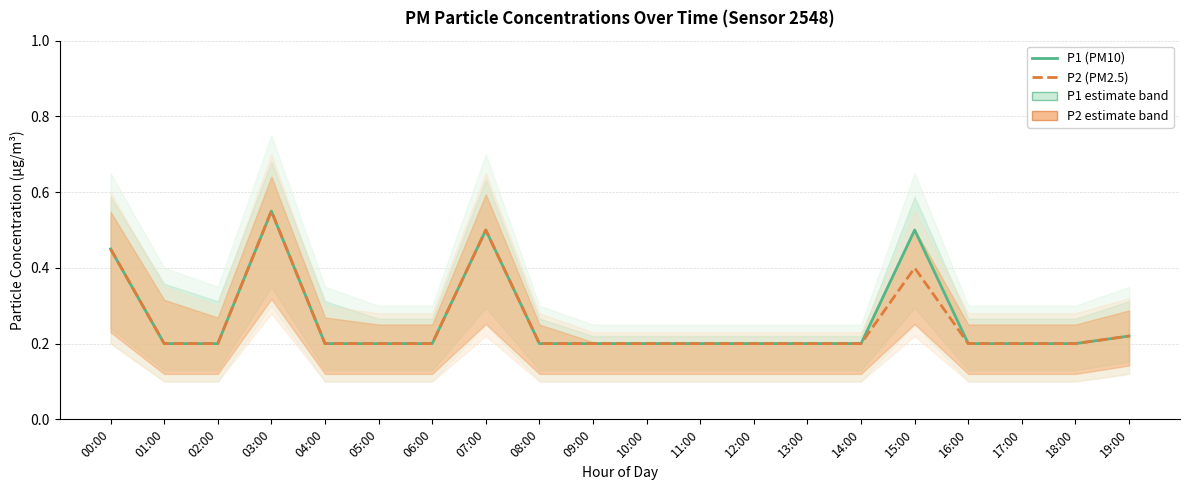

At which category is the sum across all series the highest?

03:00